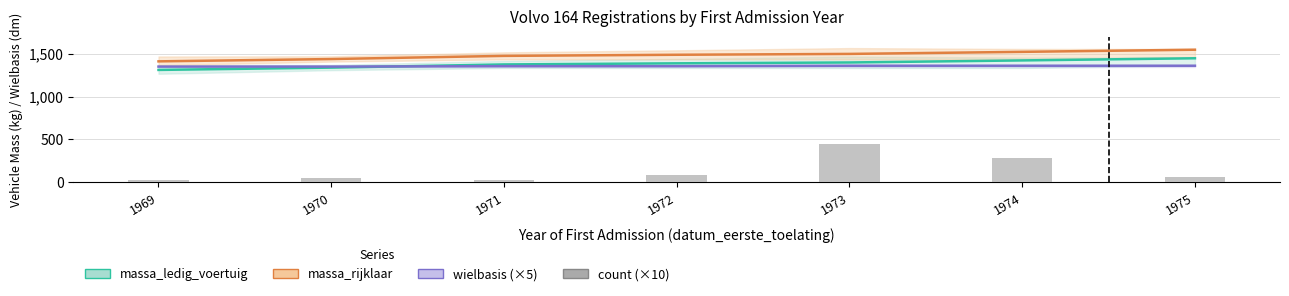

True or false: massa_rijklaar has a value of 1498 at 1973.

True